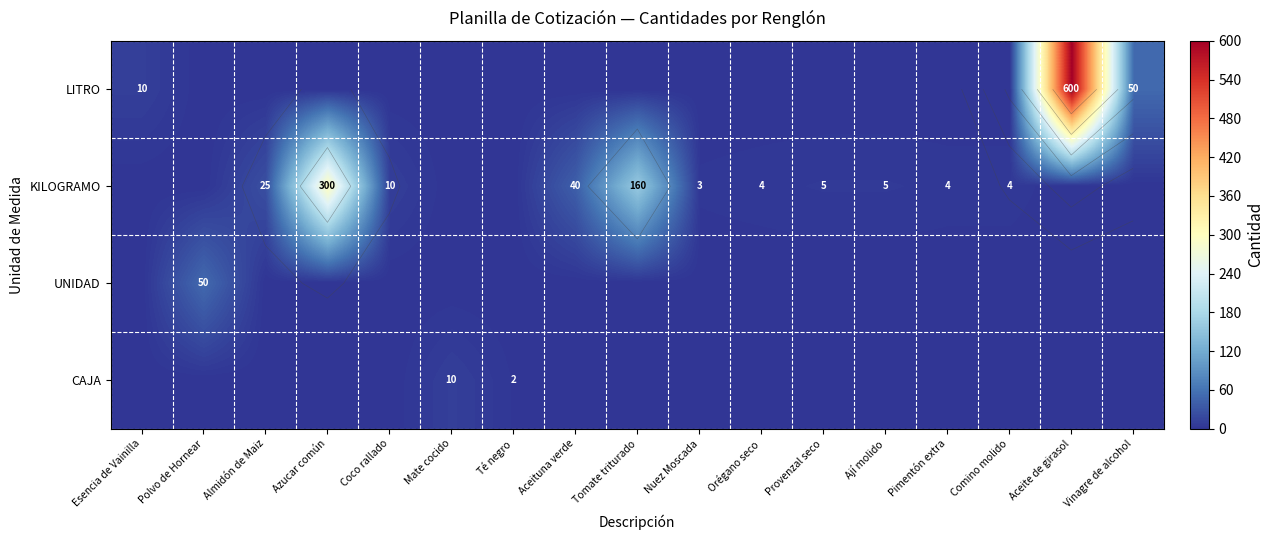

What is the greatest value displayed?

600